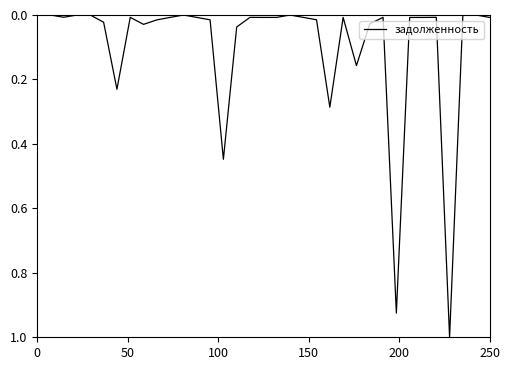

What is the maximum value shown in the chart?

1.0